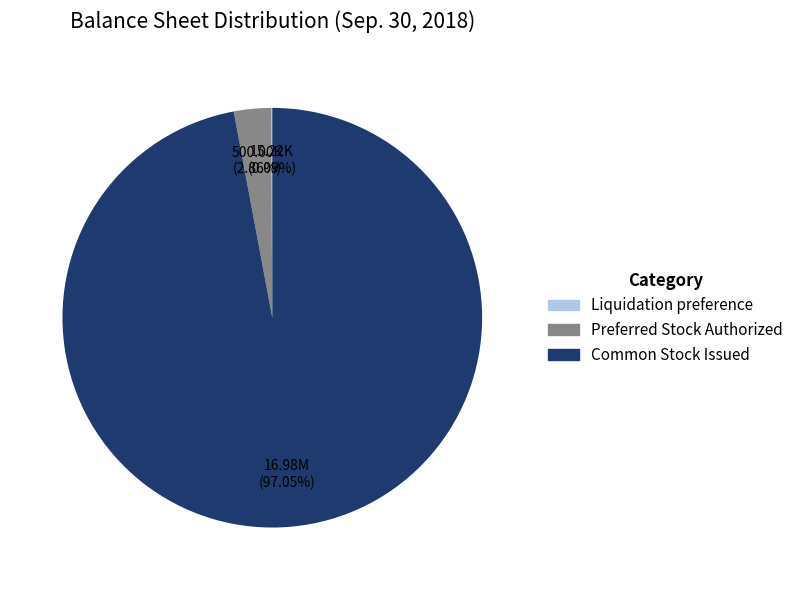

Is the sum of Preferred Stock Authorized and Common Stock Issued greater than half?

Yes